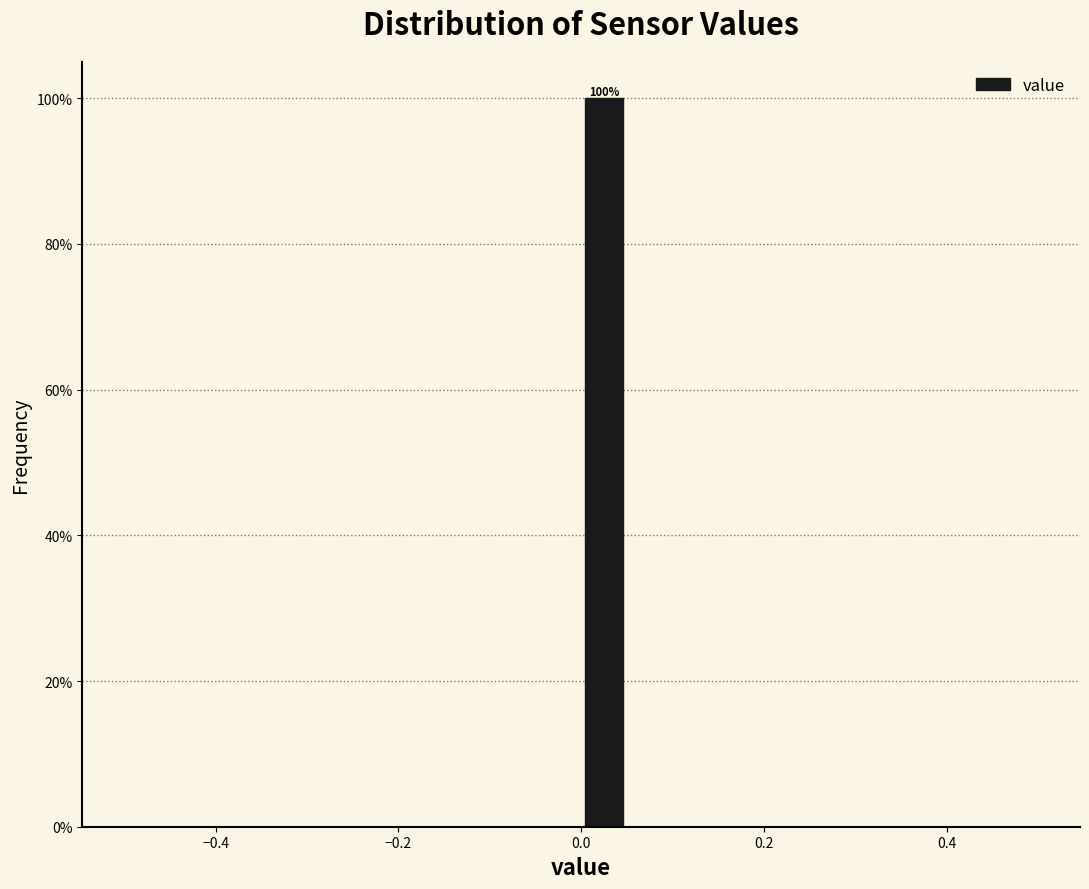

Around what value on the x-axis is the tallest bar? Give the approximate position of its centre, as read against the axis.

0.02